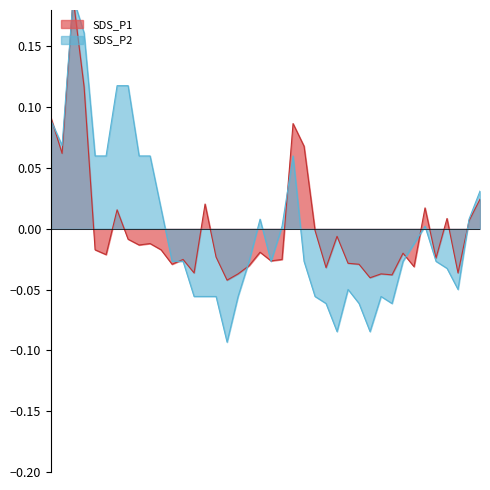

In SDS_P2, how many points are lower than both neighbors (excluding endpoints)?

7